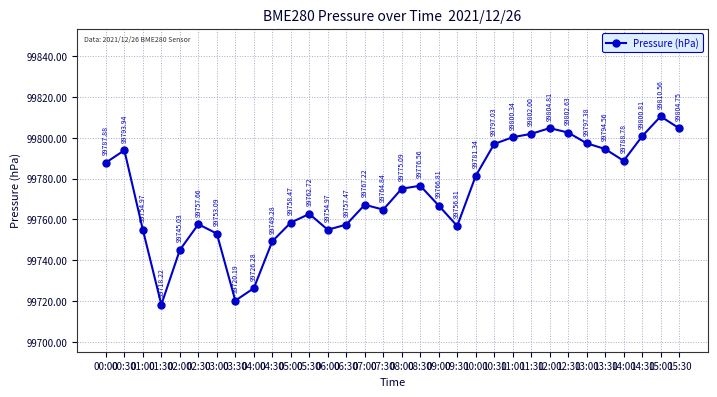

What is the value of the 24th point from the left?

99802.0